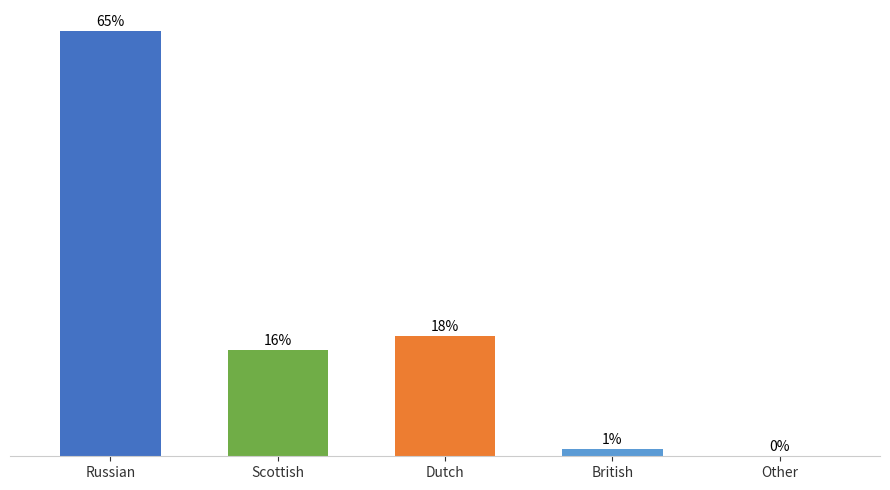

Rank the categories by value from highest to lowest.

Russian, Dutch, Scottish, British, Other